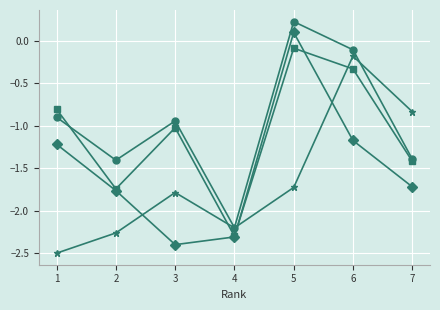

What is the maximum value shown in the chart?

0.2